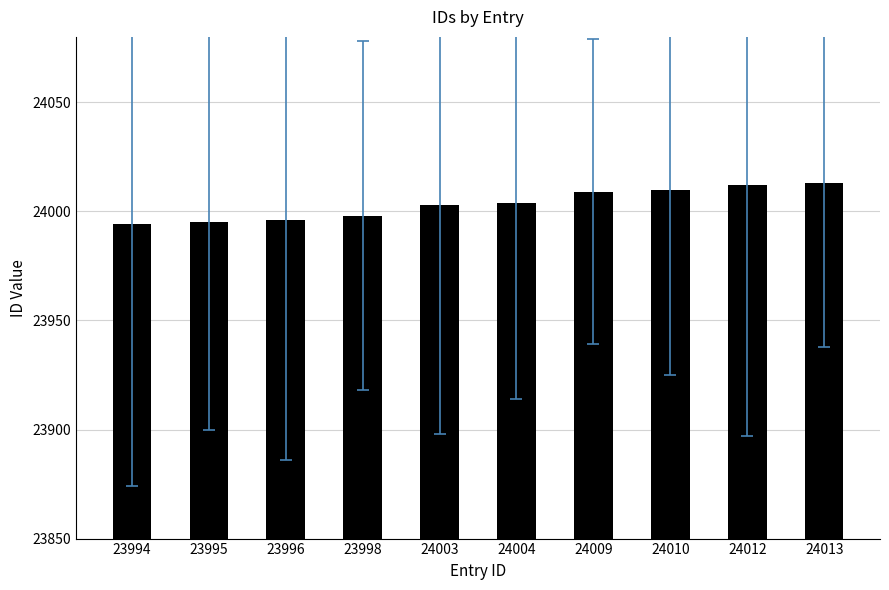

How many bars are there in total?

10